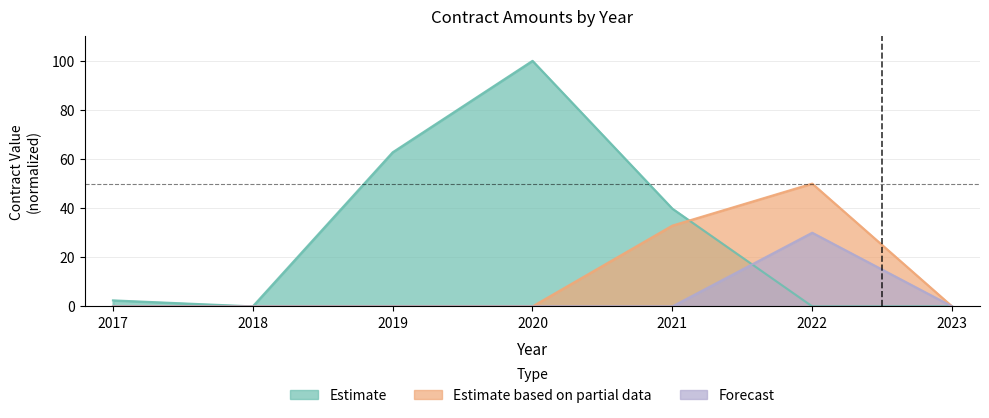

What is the spread (max minus min) of values at 2022?

50.0